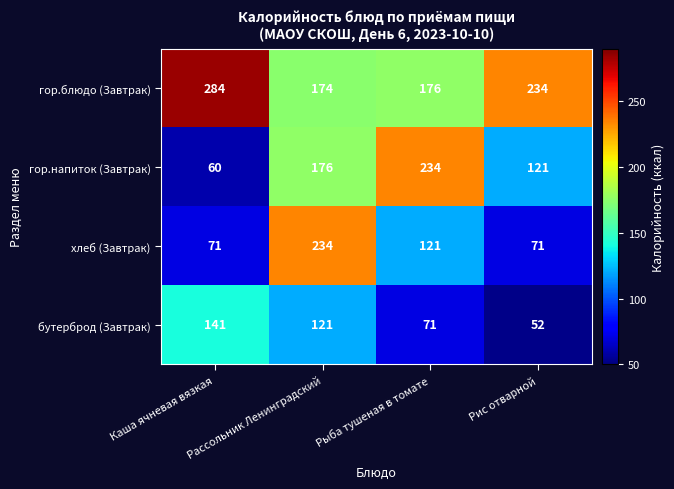

At how many categories does at least one series exceed 75?

4